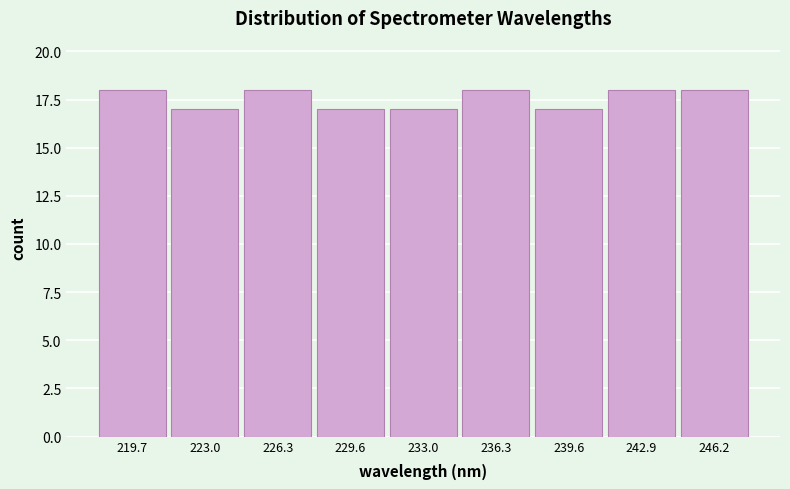

Reading left to right, transcribe this chart: for each bar, give the range it covers on the x-axis and its height. Neither the bar edges nor the heights are printed on the chart, so give them approximately, as read against the axes.

218.0 to 221.5: 18
221.5 to 224.5: 17
224.5 to 228.0: 18
228.0 to 231.5: 17
231.5 to 234.5: 17
234.5 to 238.0: 18
238.0 to 241.0: 17
241.0 to 244.5: 18
244.5 to 248.0: 18